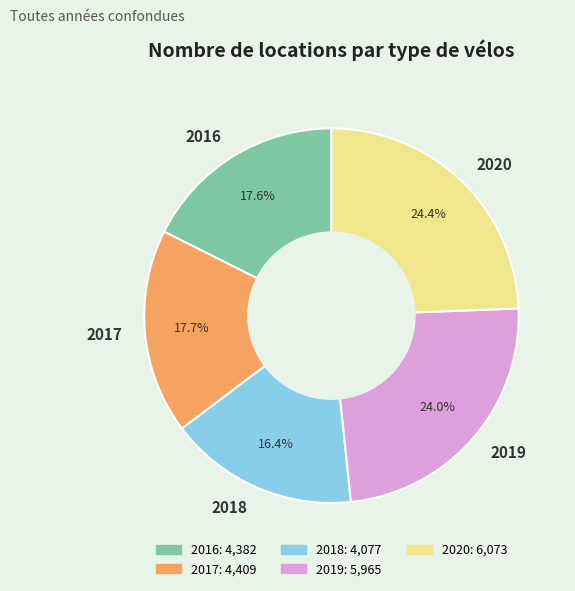

Count the number of slices in the pie.

5